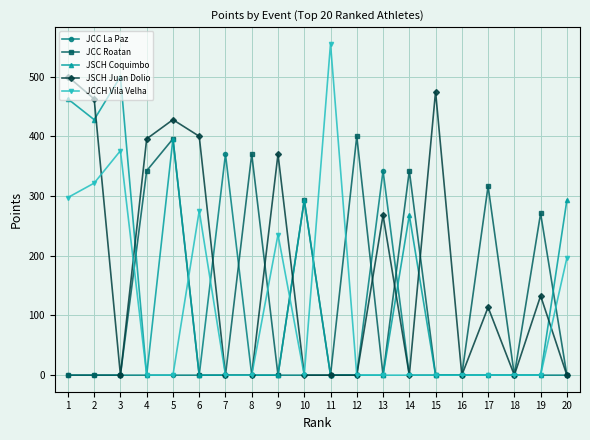

Does the chart display data point markers on the line(s)?

Yes